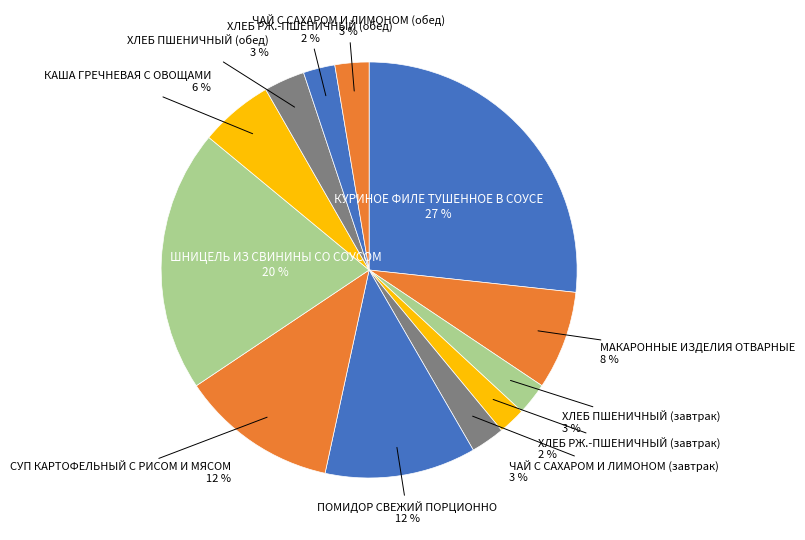

Does any single category account for the majority?

No